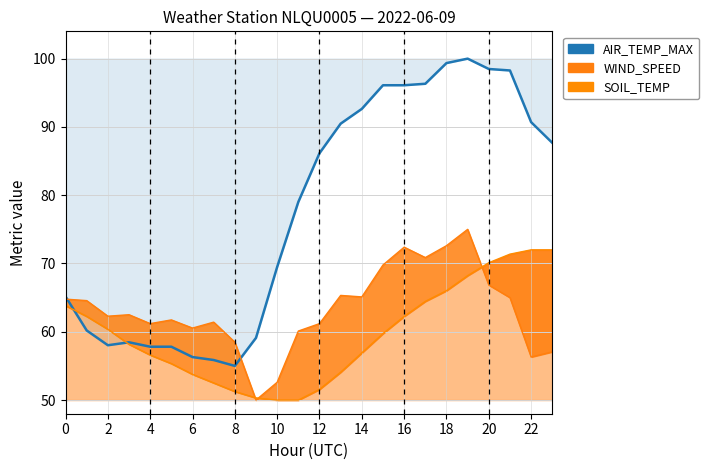

What is the label of the 3rd point from the right?

21